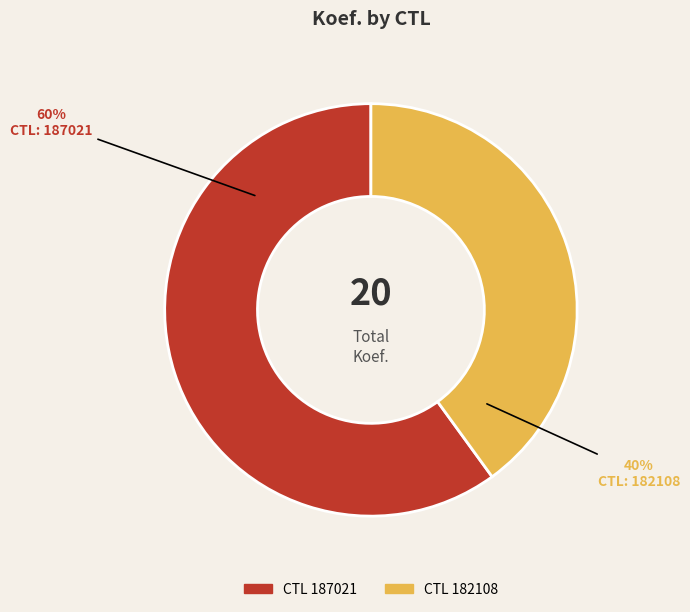

To the nearest percent, what is the average slice percentage?

50%